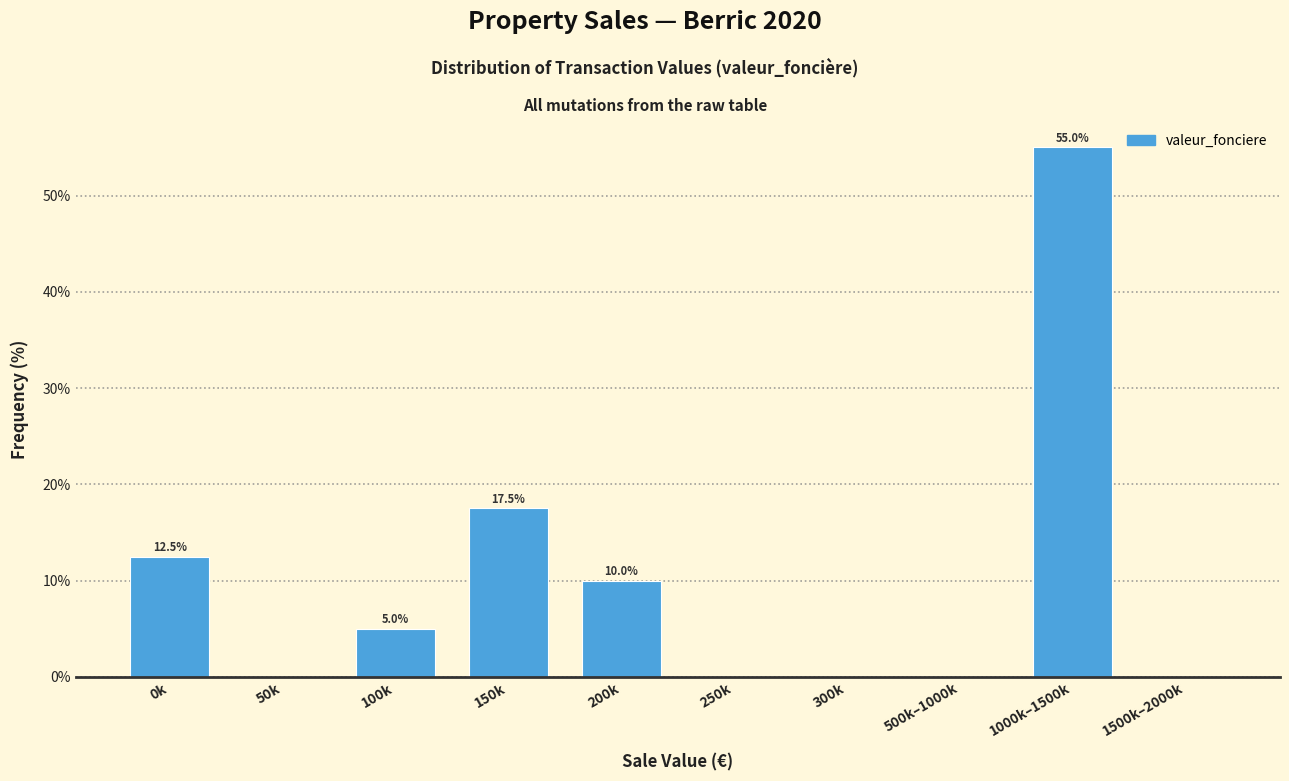

Reading left to right, extract all data points from this chart.

0k=12.5	50k=0.0	100k=5.0	150k=17.5	200k=10.0	250k=0.0	300k=0.0	500k–1000k=0.0	1000k–1500k=55.0	1500k–2000k=0.0